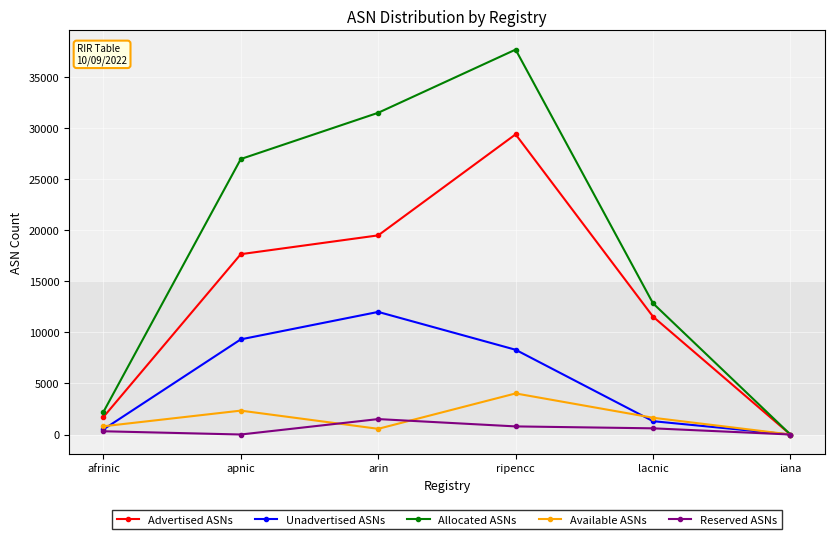

Which series has the largest total across all categories?

Allocated ASNs